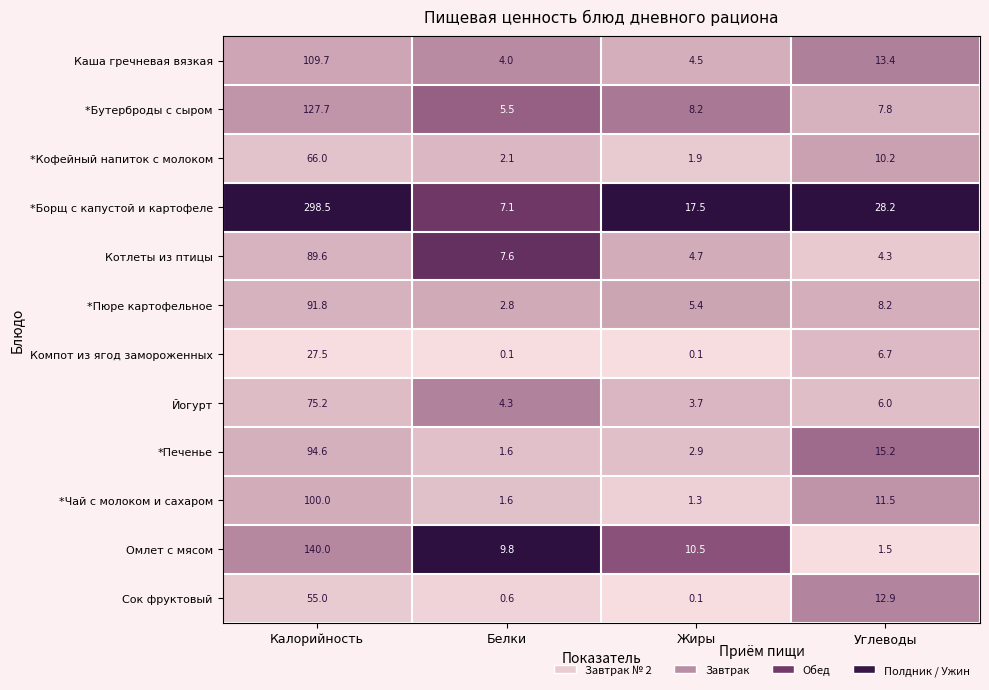

True or false: *Печенье has a value of 24.4 at Углеводы.

False